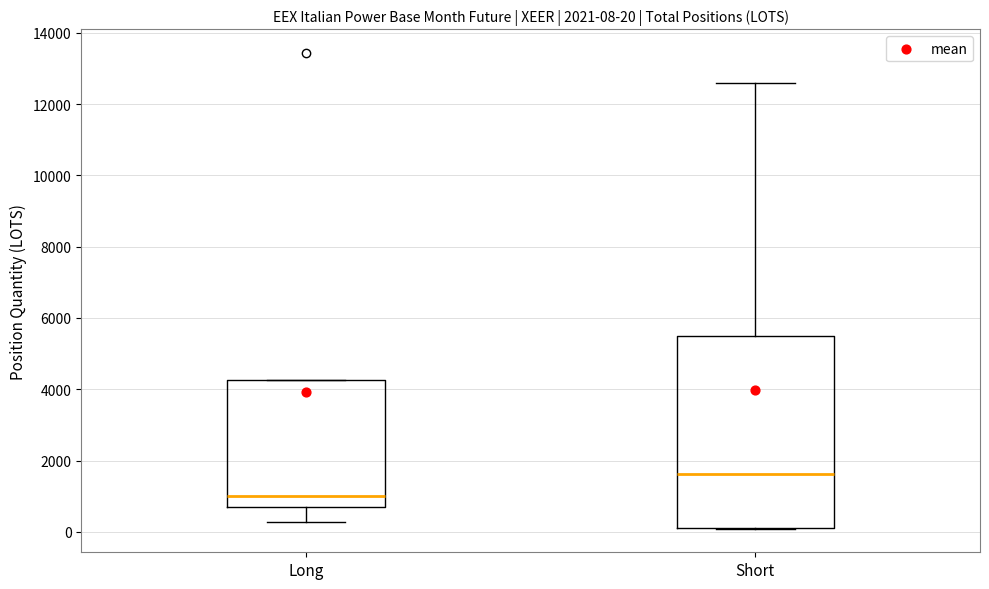

Which box's median line is the lowest?

Long